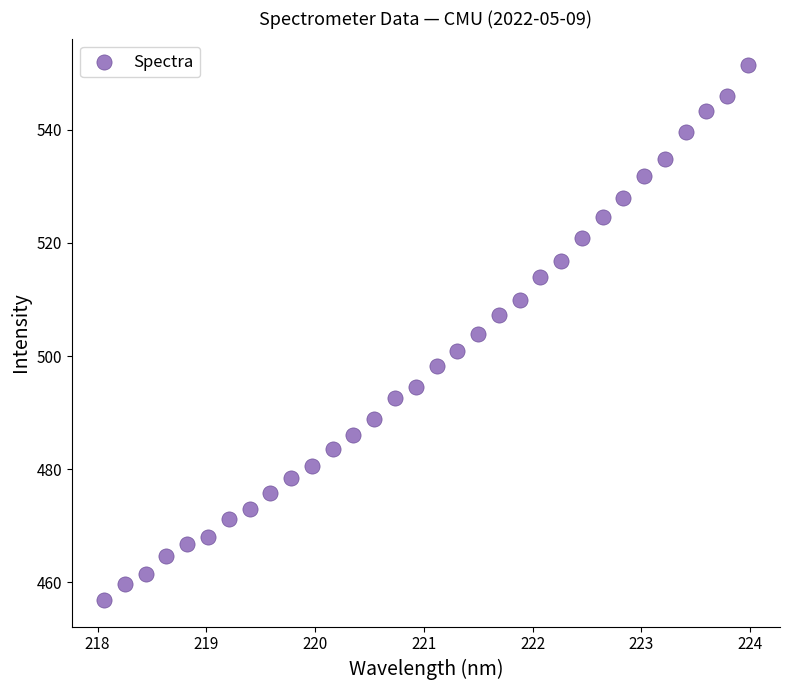

What is the range of X values (max minus min)?

5.9